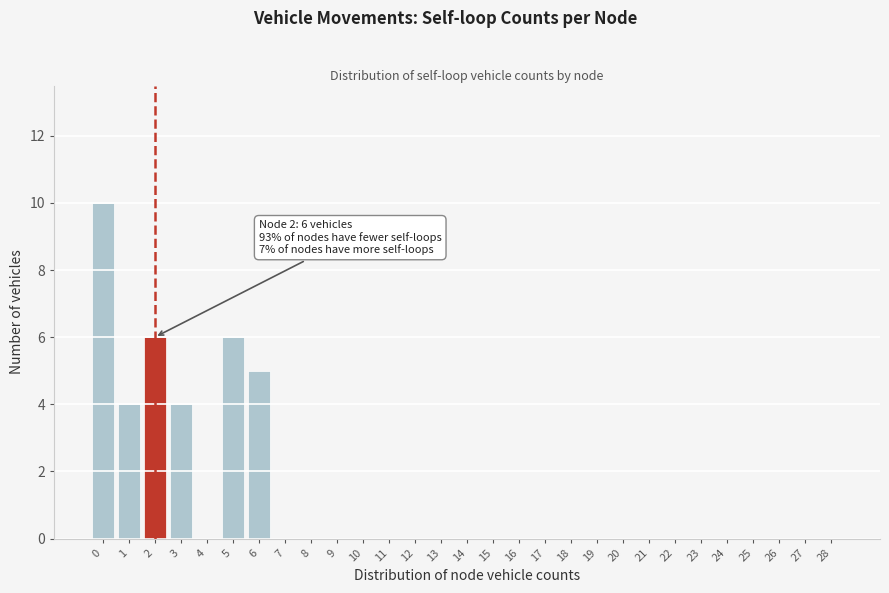

Reading left to right, transcribe all the data shown in this chart.

0=10	1=4	2=6	3=4	4=0	5=6	6=5	7=0	8=0	9=0	10=0	11=0	12=0	13=0	14=0	15=0	16=0	17=0	18=0	19=0	20=0	21=0	22=0	23=0	24=0	25=0	26=0	27=0	28=0